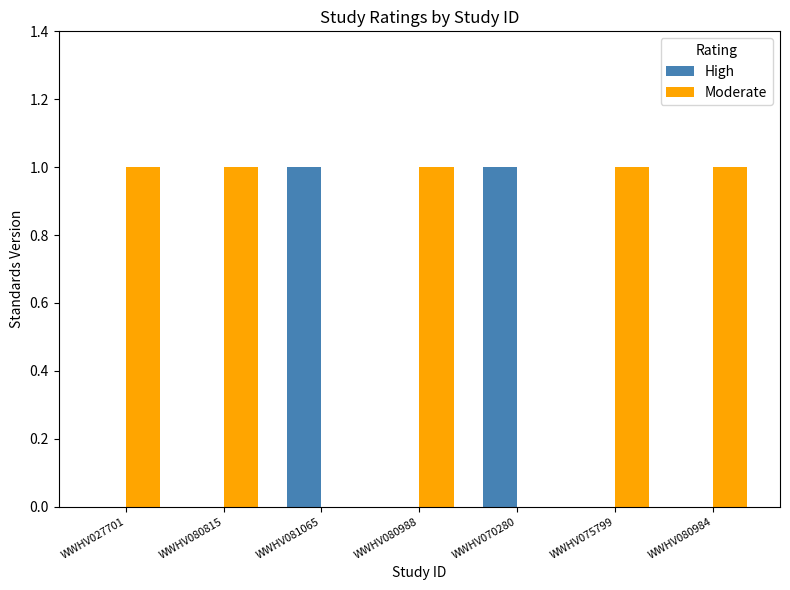

Is it true that High equals 0 at WWHV075799?

True